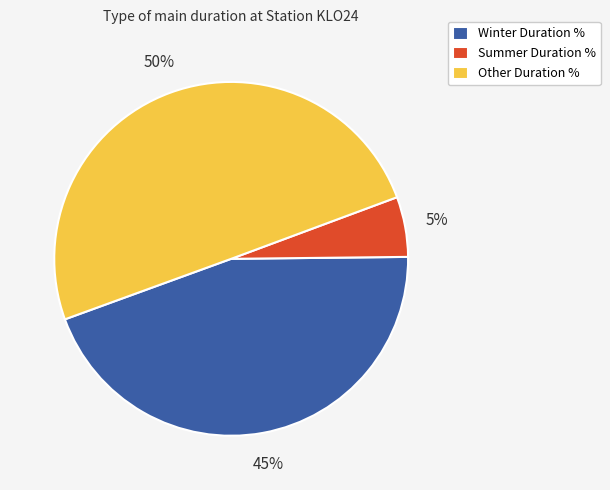

Is it true that Winter Duration % is 45% of the pie?

True